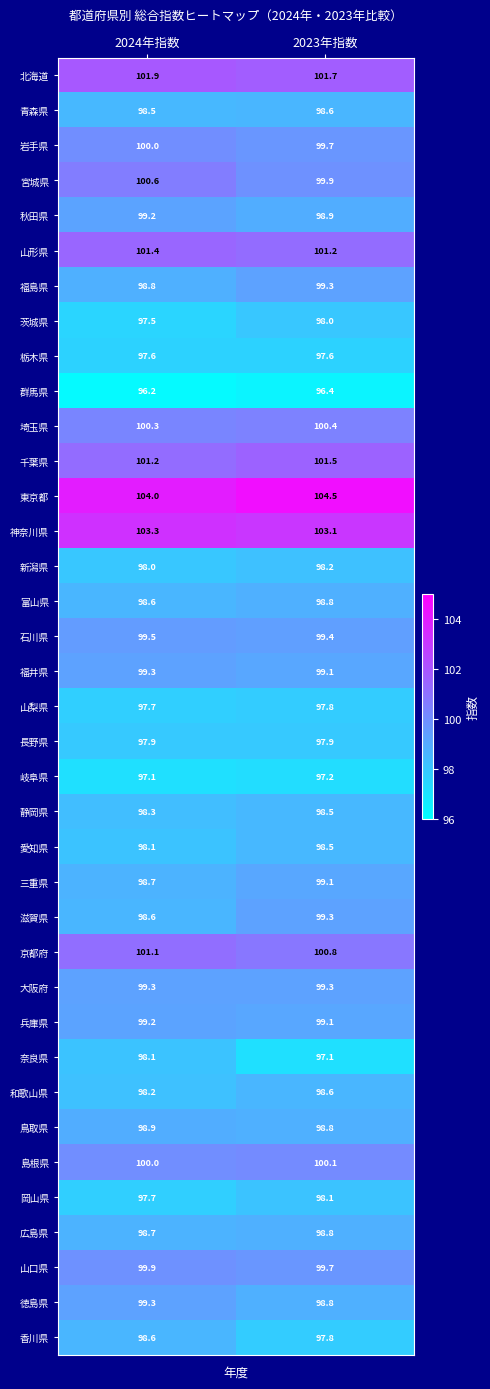

At which label is 茨城県 closest to 97?

2024年指数